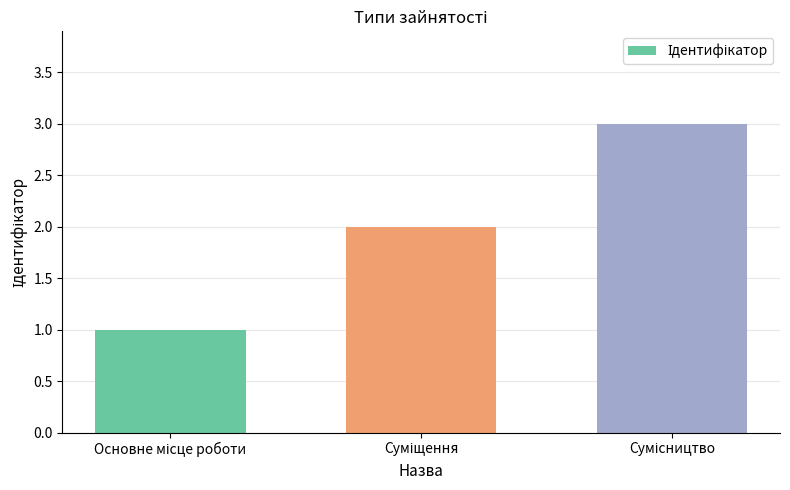

What is the greatest value displayed?

3